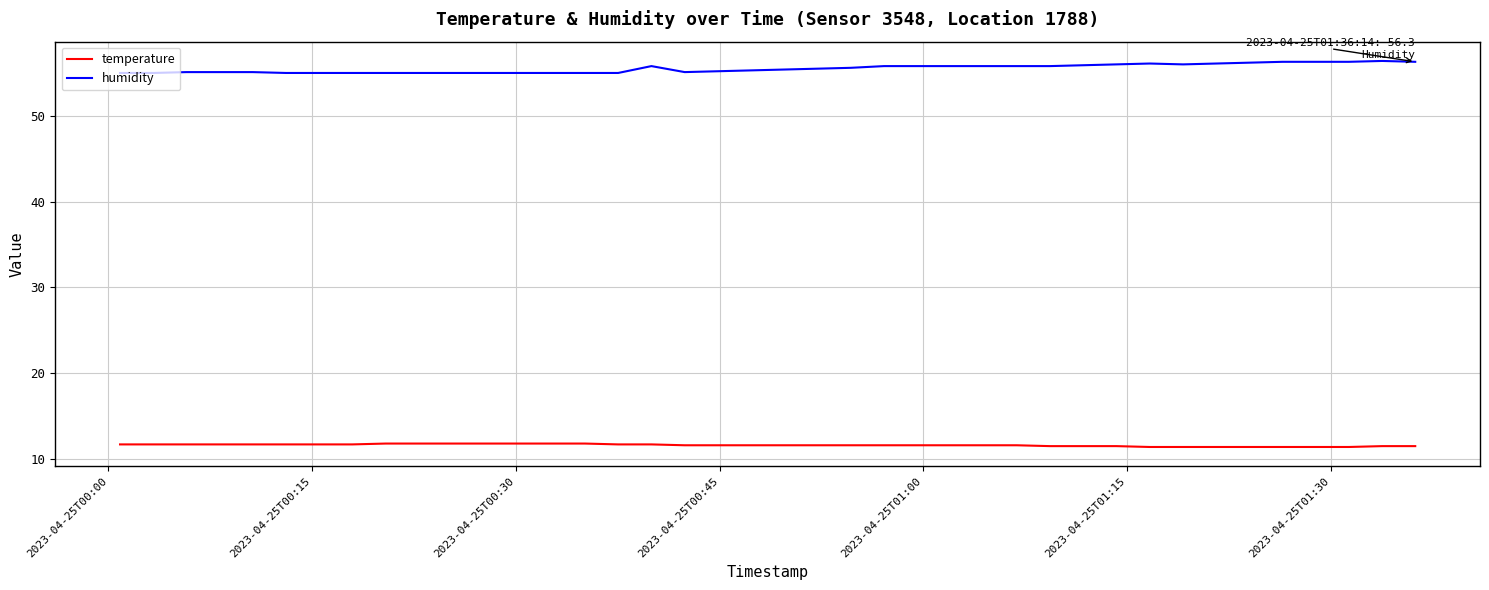

True or false: temperature and humidity cross at least once.

False